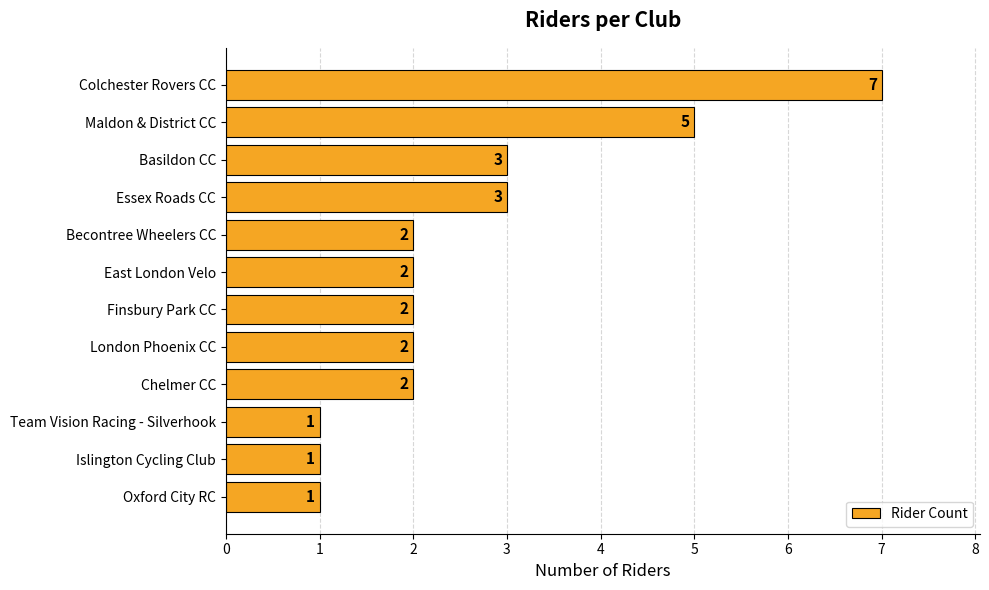

Between Oxford City RC and Maldon & District CC, which is larger?

Maldon & District CC